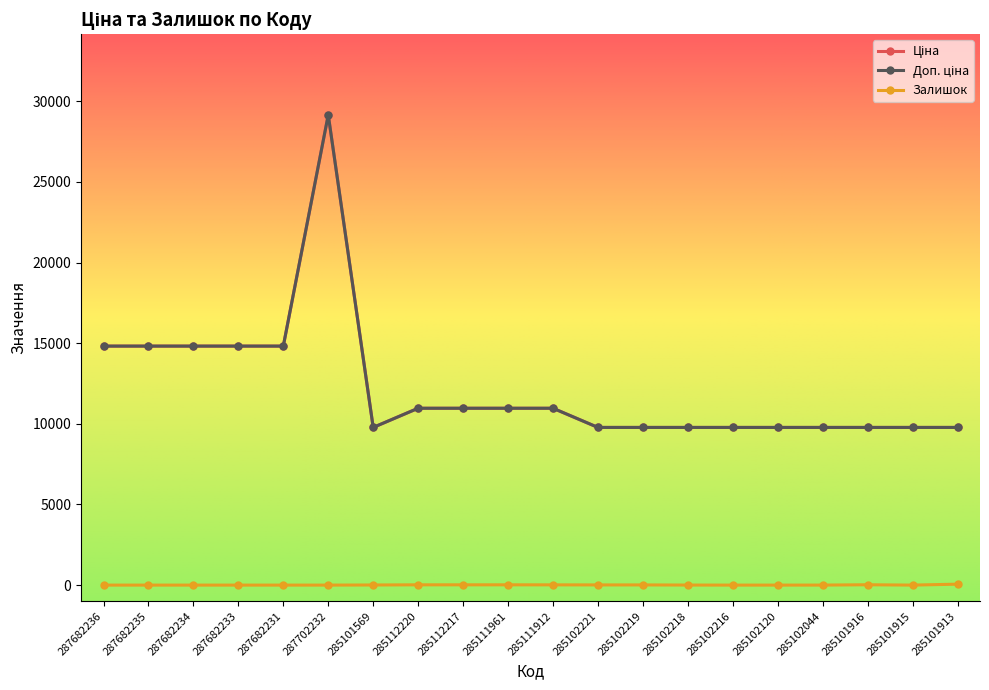

How many lines are shown in the chart?

3